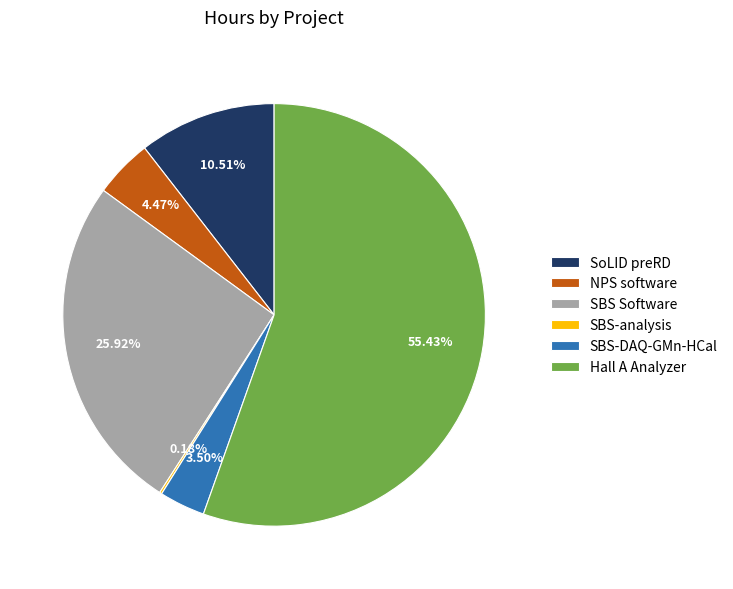

What is the largest slice in the pie chart?

Hall A Analyzer